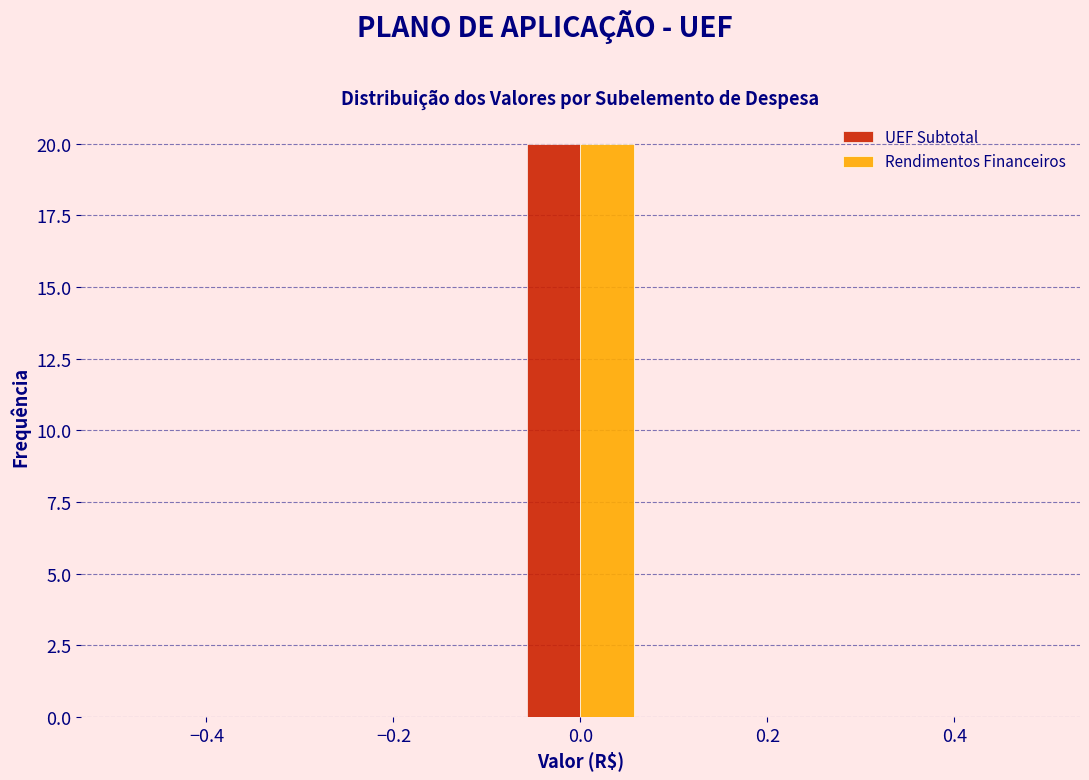

Reading left to right, list every range on the x-axis with the height of the bar of each series over it. Neither the bar edges nor the heights are printed on the chart, so give them approximately, as read against the axes.

-0.50 to -0.36: UEF Subtotal=0	Rendimentos Financeiros=0
-0.36 to -0.22: UEF Subtotal=0	Rendimentos Financeiros=0
-0.22 to -0.08: UEF Subtotal=0	Rendimentos Financeiros=0
-0.08 to 0.08: UEF Subtotal=20	Rendimentos Financeiros=20
0.08 to 0.22: UEF Subtotal=0	Rendimentos Financeiros=0
0.22 to 0.36: UEF Subtotal=0	Rendimentos Financeiros=0
0.36 to 0.50: UEF Subtotal=0	Rendimentos Financeiros=0